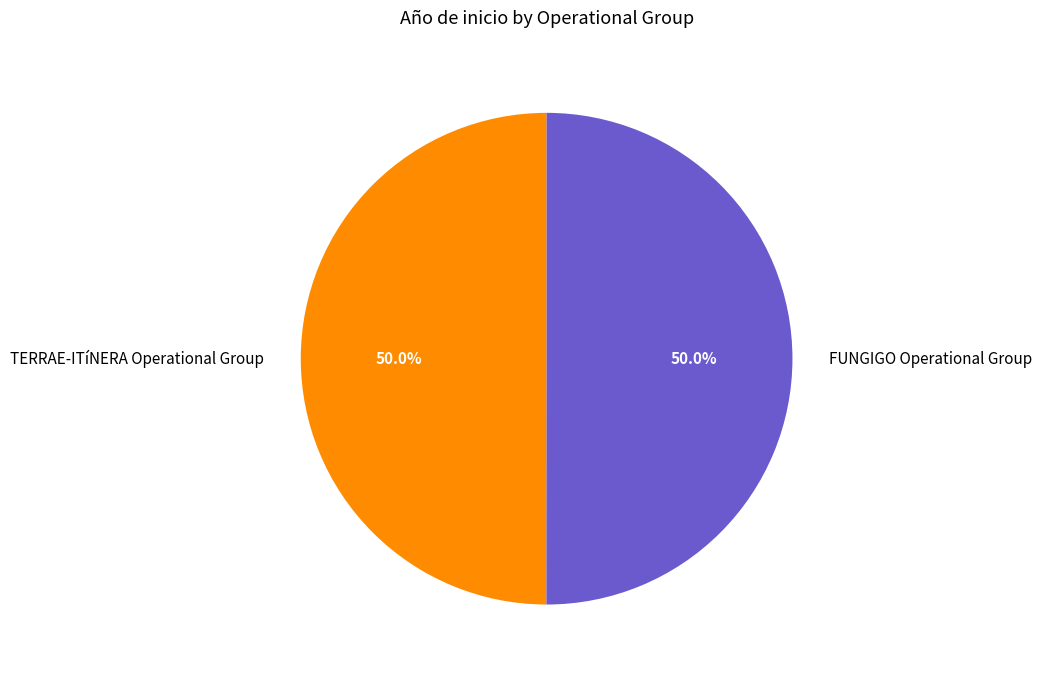

Combined, what portion of the pie is FUNGIGO Operational Group and TERRAE-ITíNERA Operational Group?

100.0%